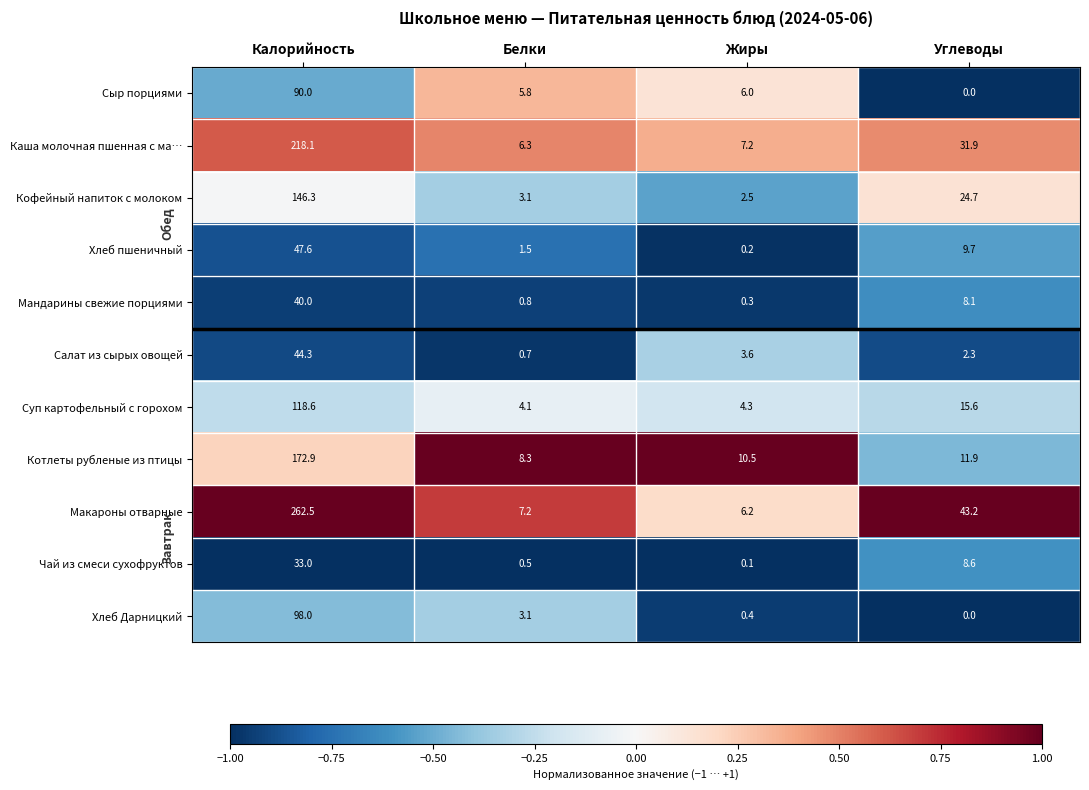

Between Калорийность and Жиры, which series saw the biggest shift?

Макароны отварные